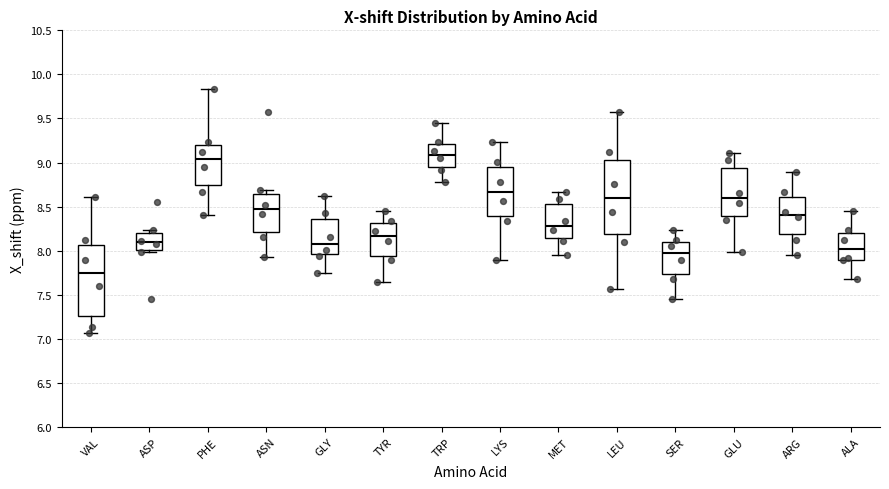

Which box has the highest median line?

TRP